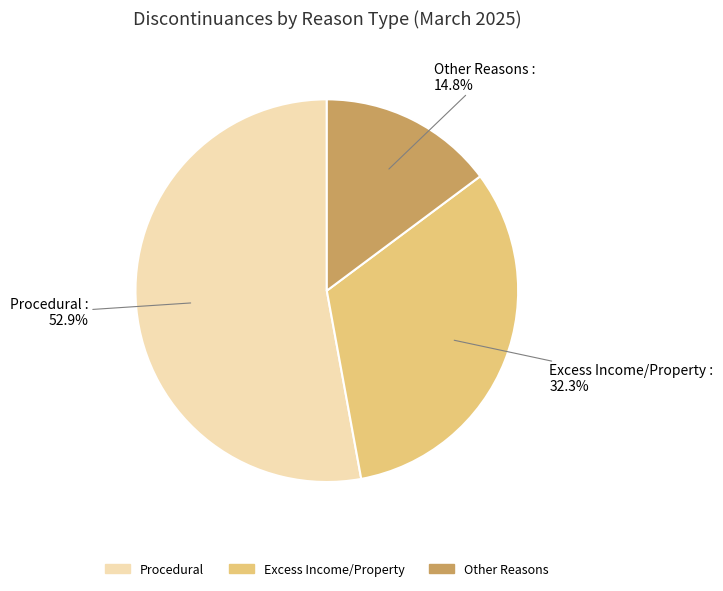

Does any single category account for the majority?

Yes